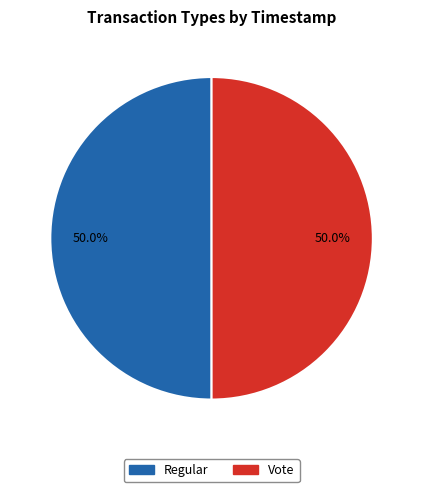

What is the ratio of the value at Regular to the value at Vote?

1.0